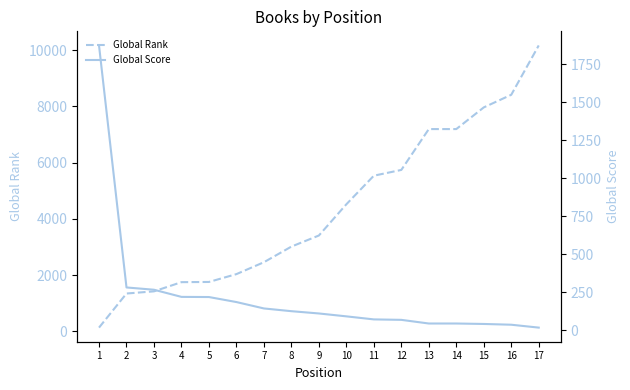

The Global Score series shows 5 at 17. True or false?

False